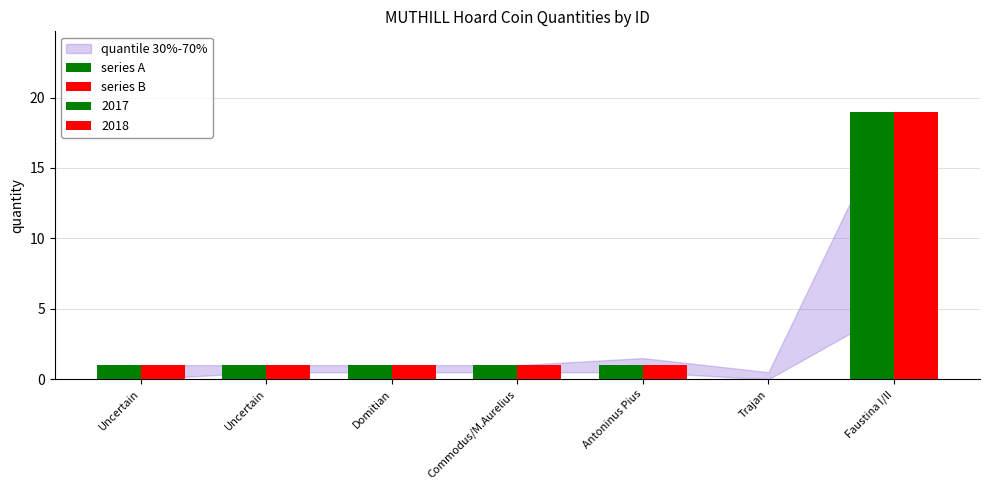

Rank the categories by series A value from lowest to highest.

Trajan, Uncertain, Uncertain, Domitian, Commodus/M.Aurelius, Antoninus Pius, Faustina I/II